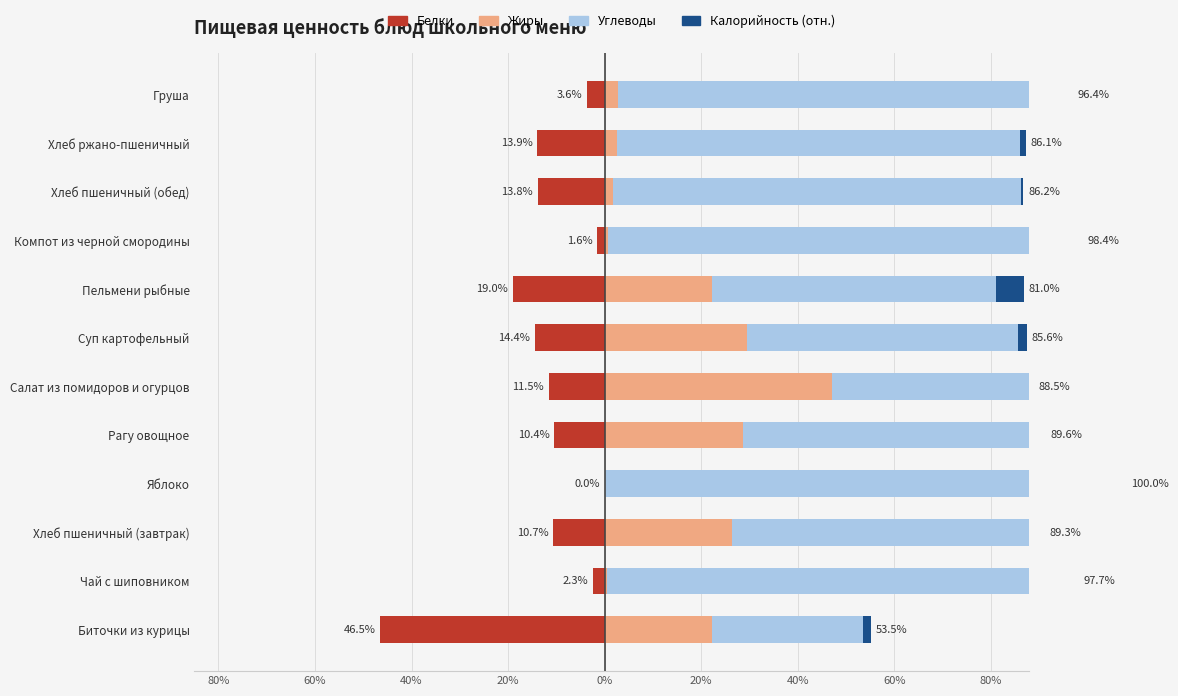

How many negative values does the Белки series have?

11